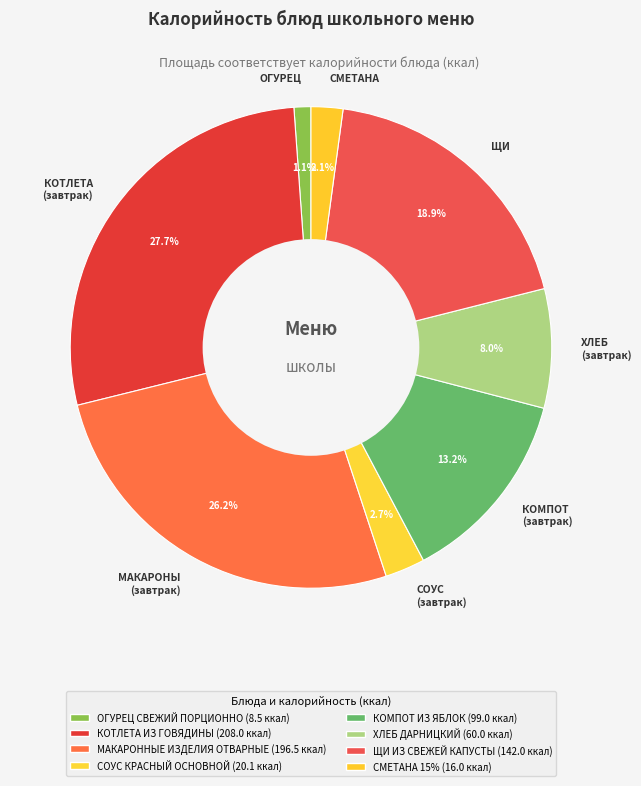

Which category has the smallest portion of the pie?

ОГУРЕЦ